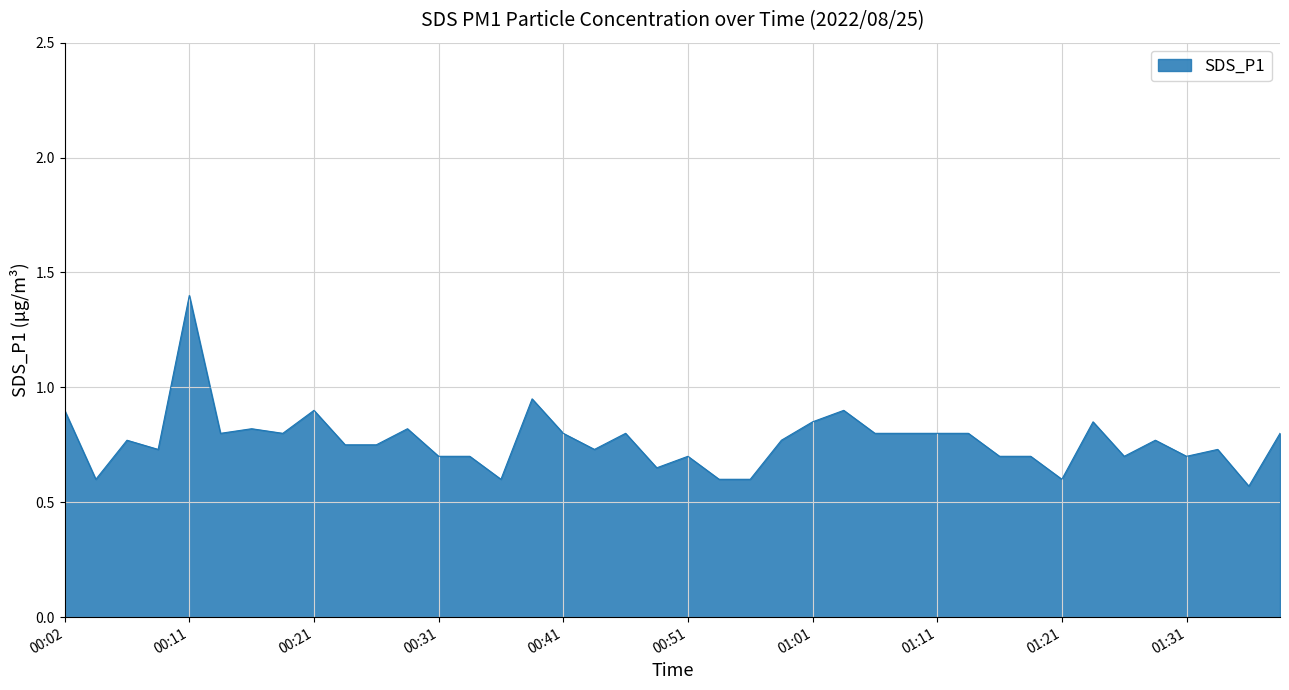

The chart shows a value of 0.7 at 00:31. True or false?

True